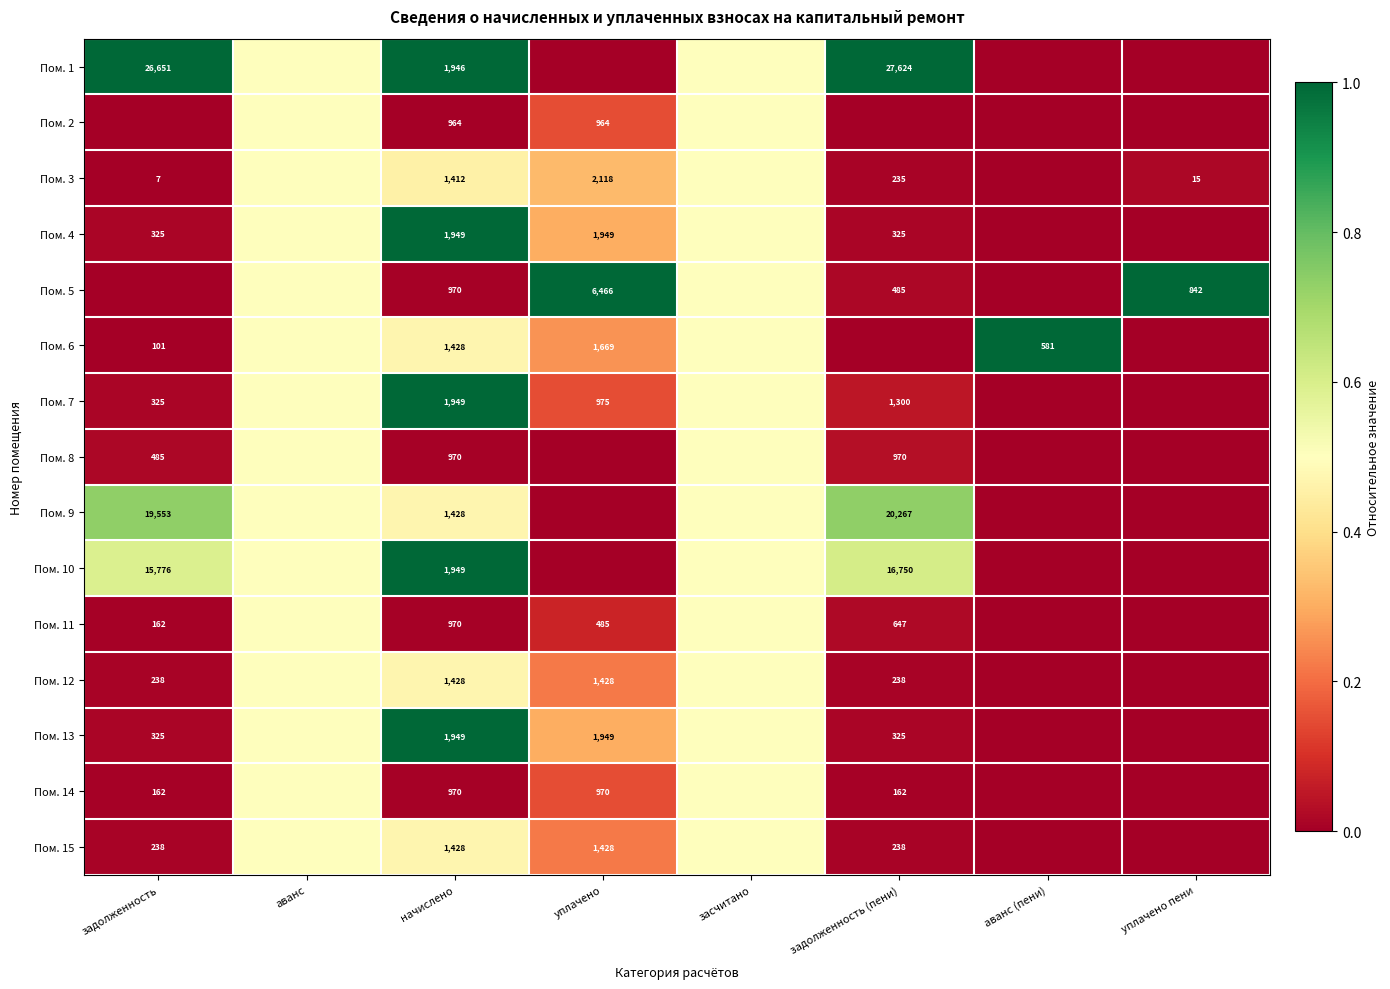

The value of Пом. 13 at задолженность (пени) is 325.0. True or false?

True